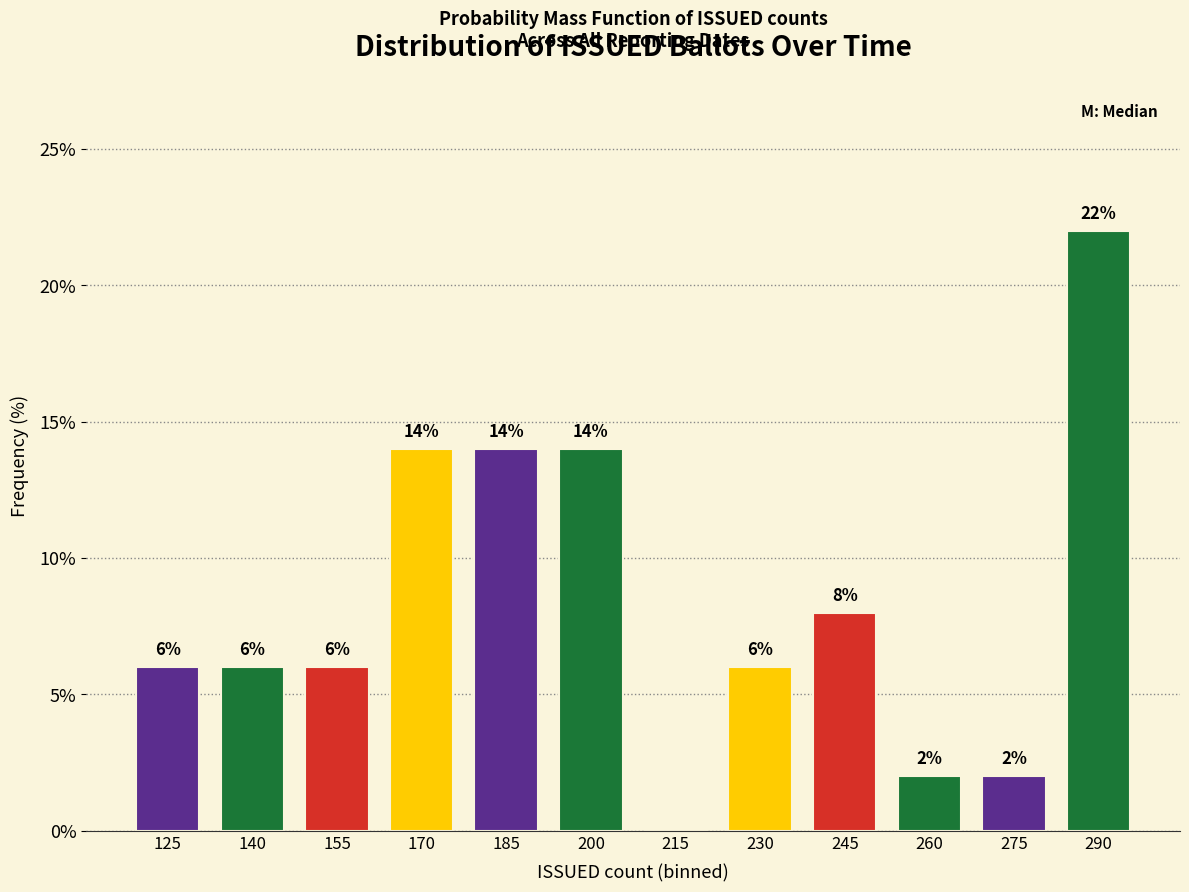

Reading right to left, transcribe all the data shown in this chart.

290=22.0	275=2.0	260=2.0	245=8.0	230=6.0	215=0.0	200=14.0	185=14.0	170=14.0	155=6.0	140=6.0	125=6.0